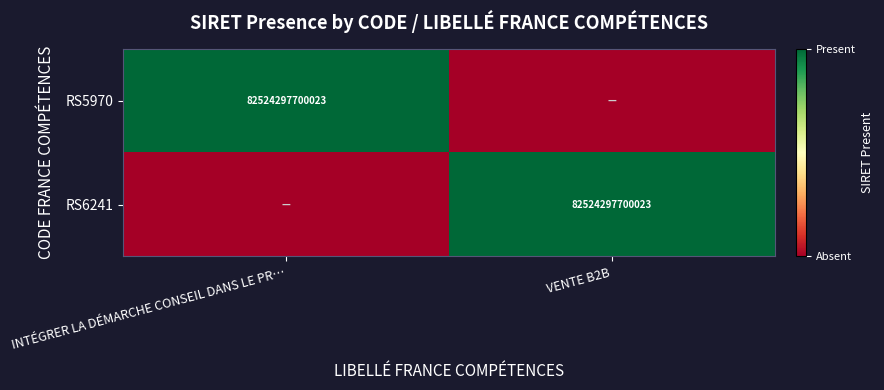

The value of RS5970 at INTÉGRER LA DÉMARCHE CONSEIL DANS LE PR… is 82524297700023. True or false?

True